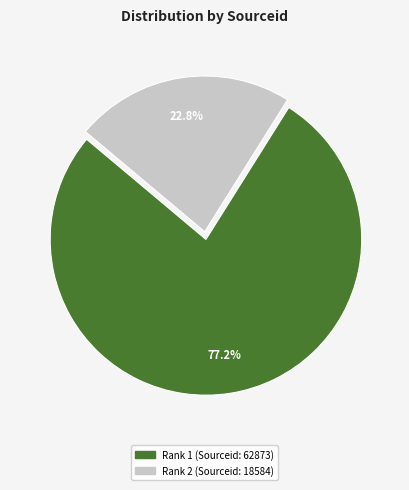

To the nearest percent, what is the average slice percentage?

50%